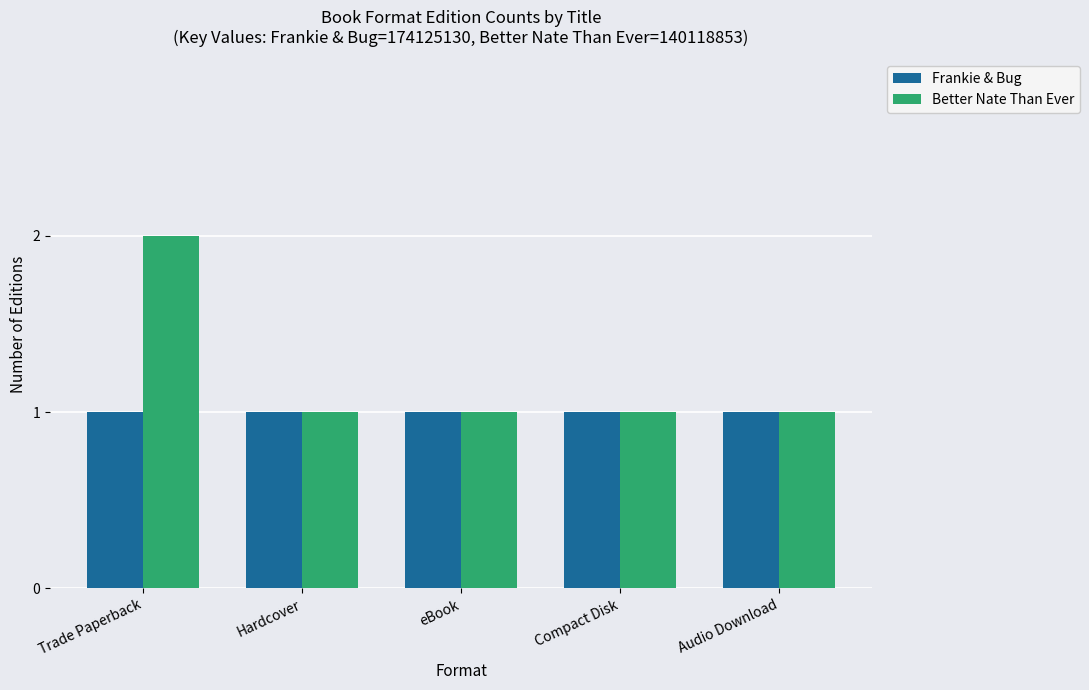

The Better Nate Than Ever series shows 0 at Audio Download. True or false?

False